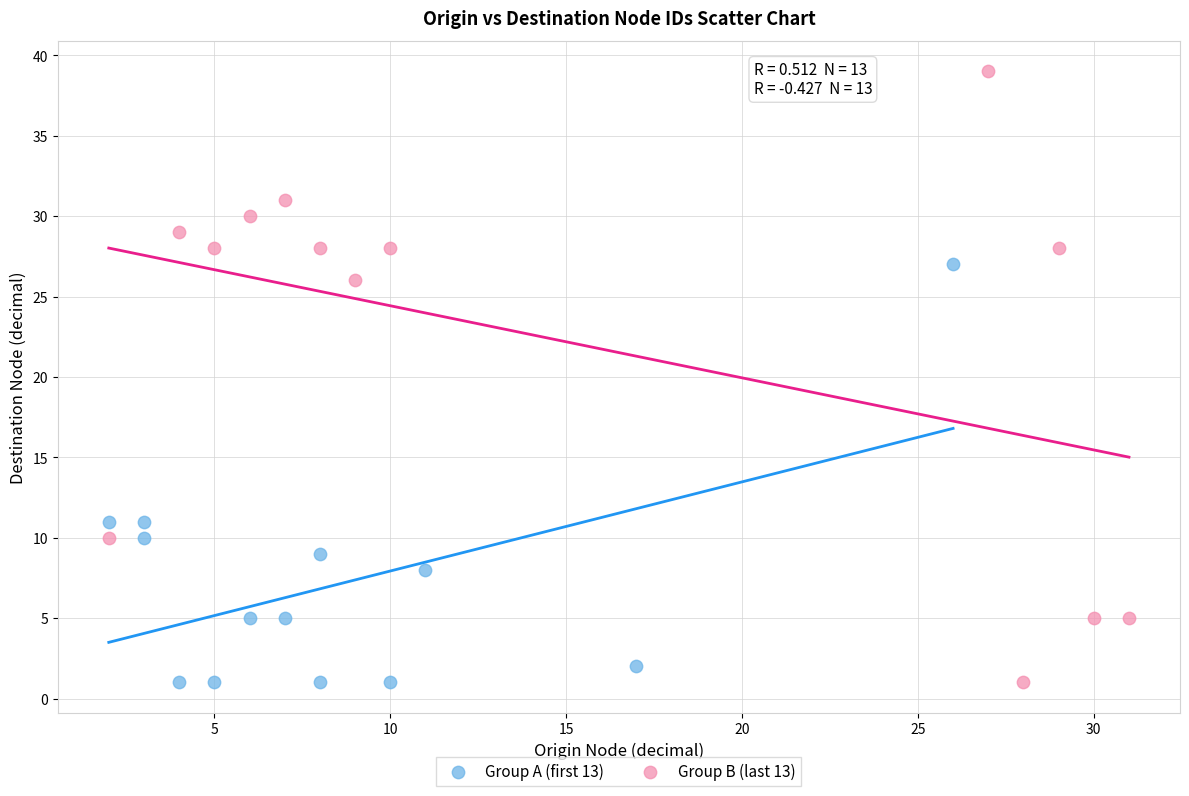

Which series has the widest spread of Y values?

Group B (last 13)